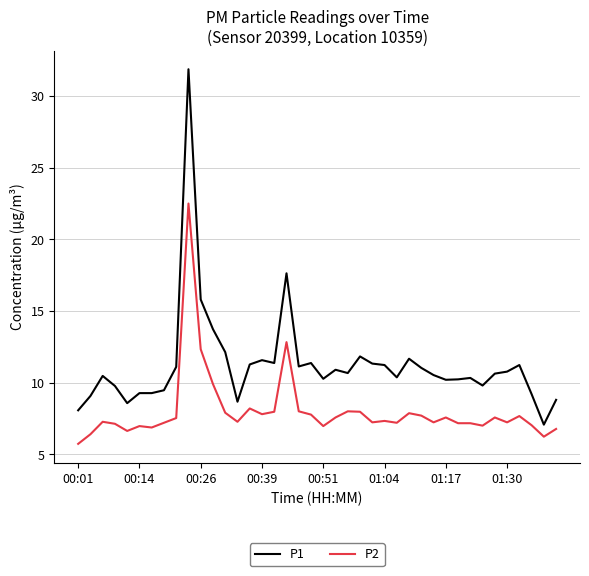

Which series has the largest range (max minus min)?

P1